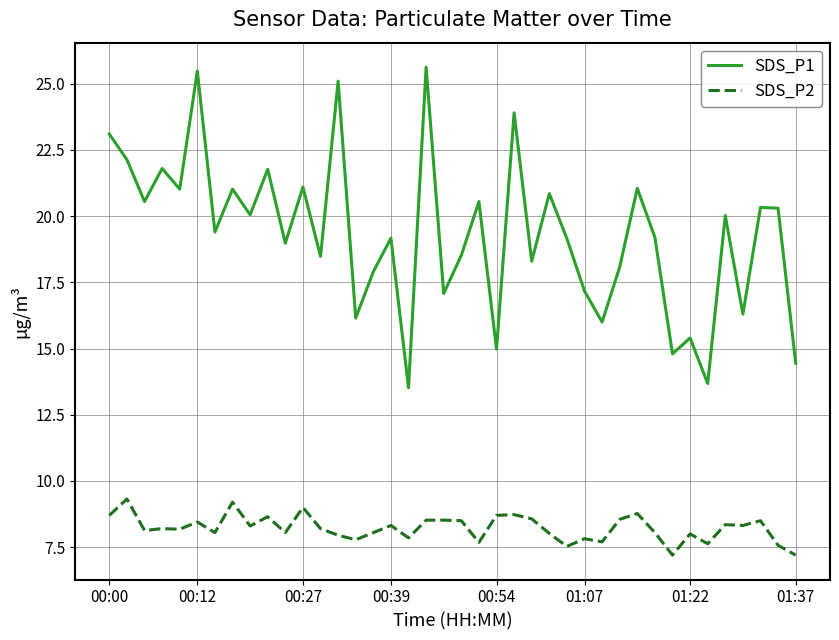

Which series has the largest range (max minus min)?

SDS_P1